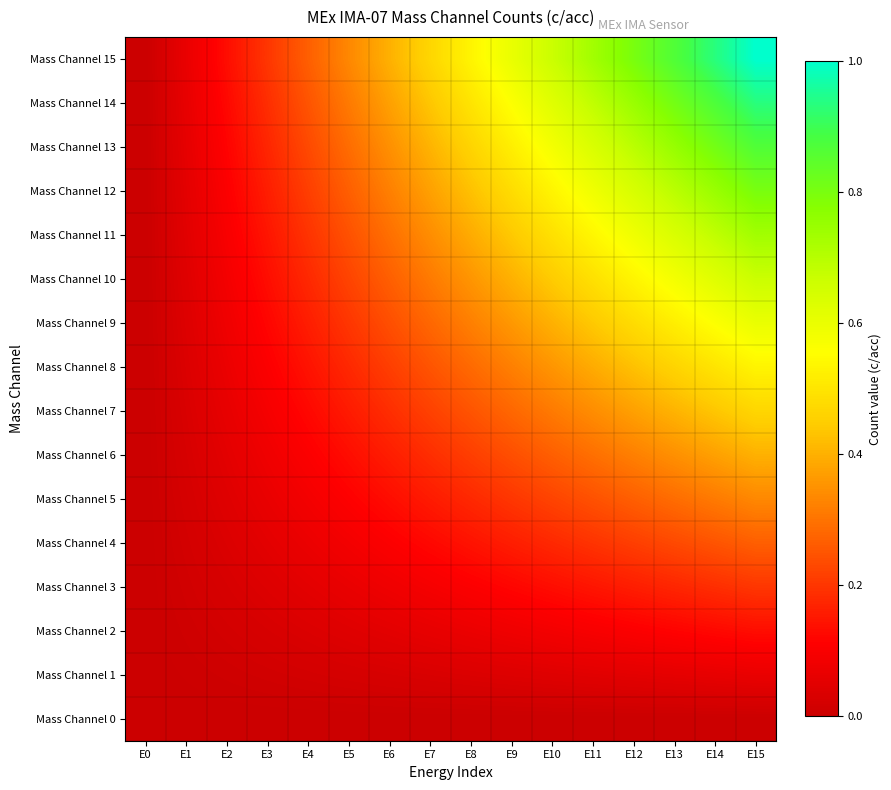

Count the number of data series in this chart.

16